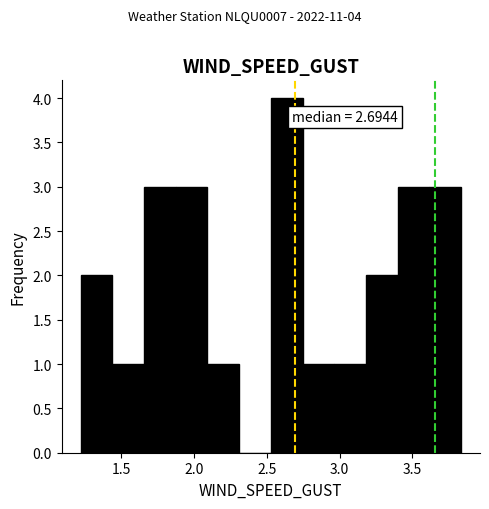

Which range on the x-axis has the tallest bar?

2.55 to 2.75